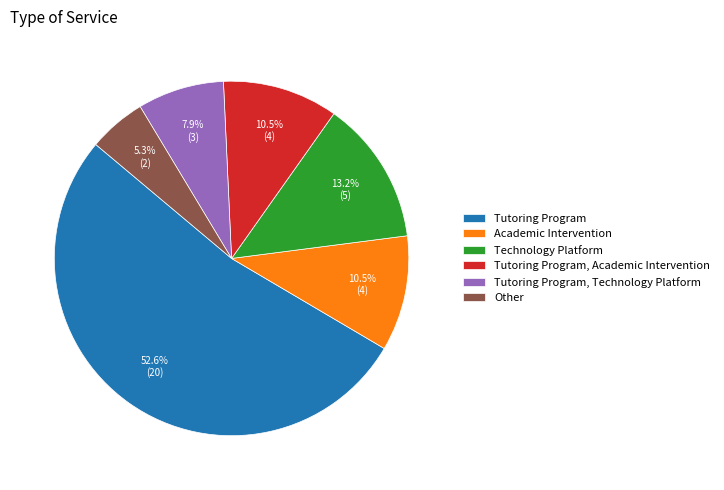

Which has a higher value, Technology Platform or Academic Intervention?

Technology Platform